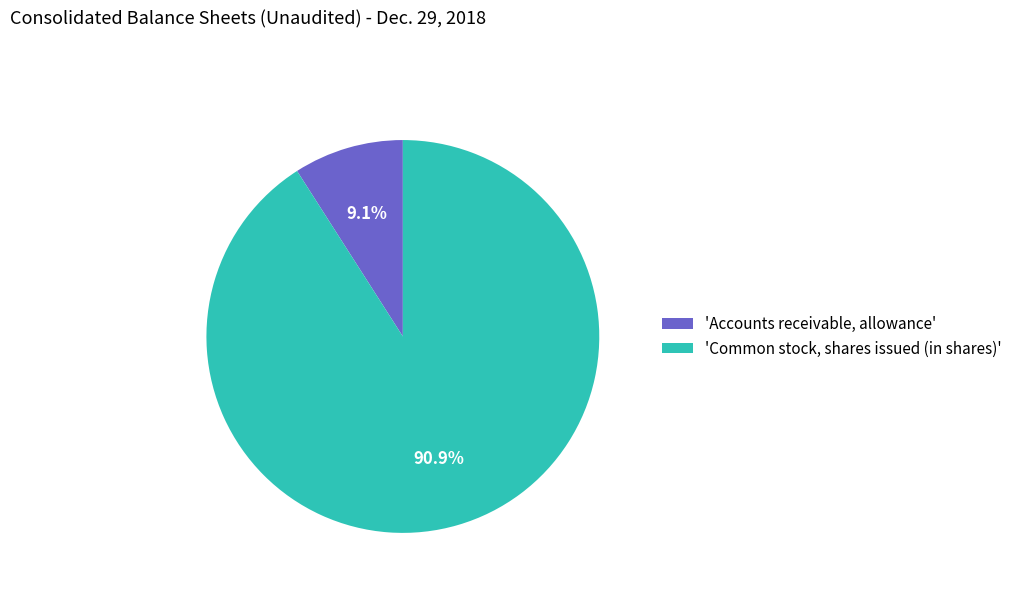

What is the smallest slice in the pie chart?

'Accounts receivable, allowance'